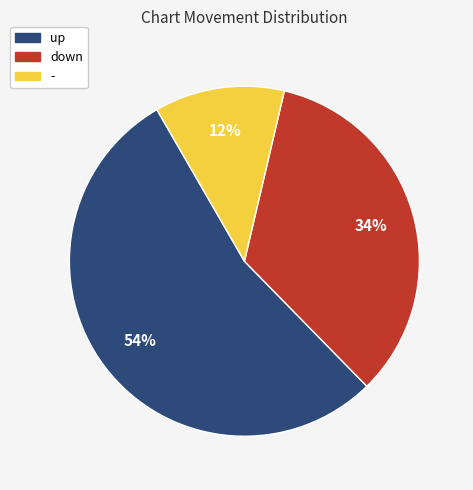

Rank the categories by value from lowest to highest.

-, down, up